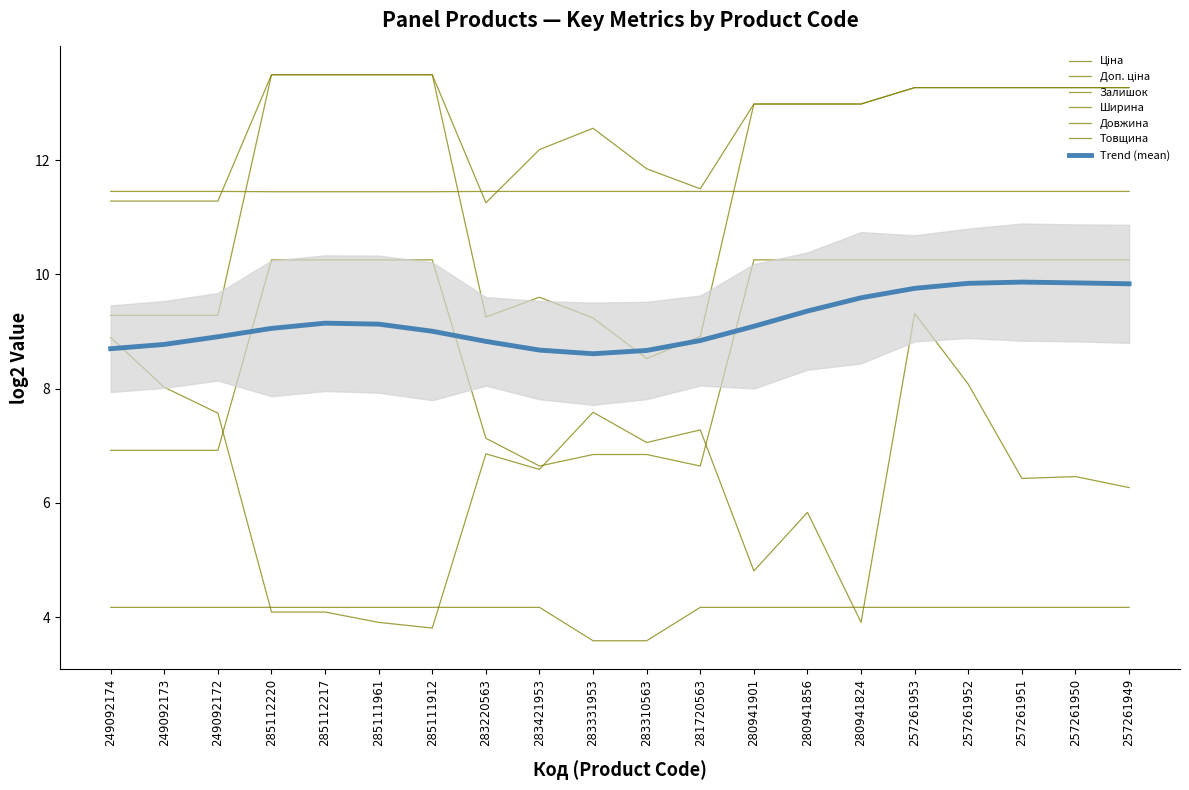

Is it true that Ціна equals 19.1 at 280941901?

False